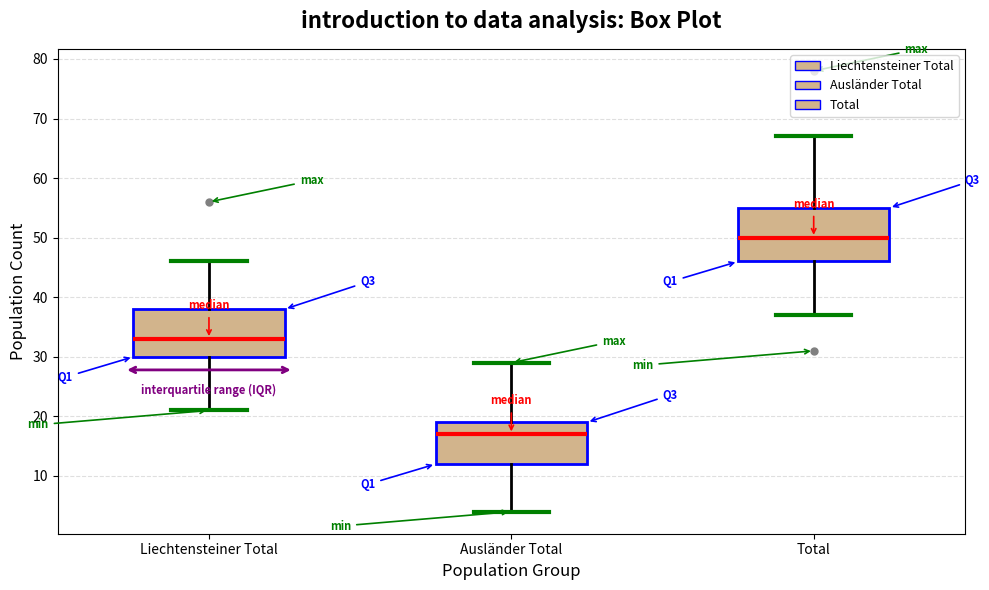

Which box is the tallest, from its lower edge to its upper edge?

Total